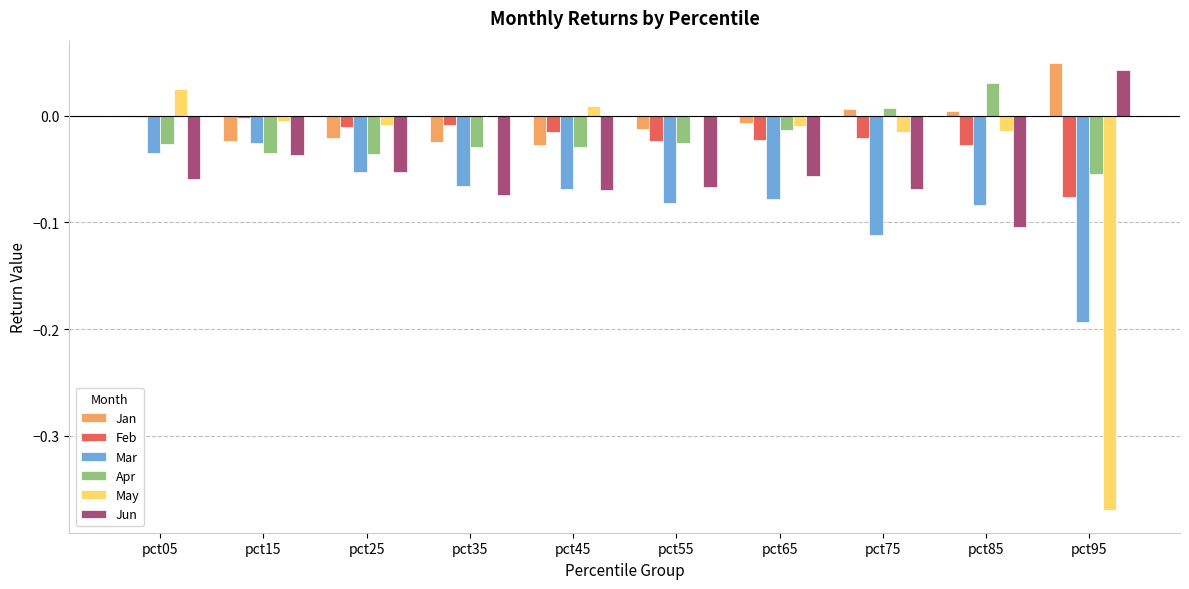

How many data points in Apr are above 0?

2